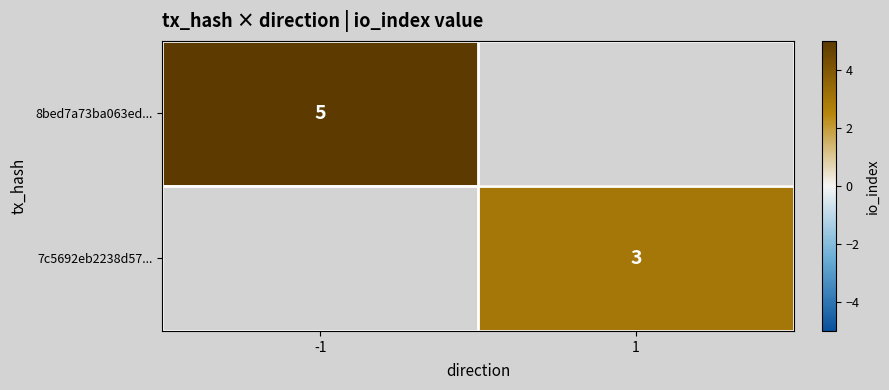

Is the value of 7c5692eb2238d57... at 1 greater than the value of 8bed7a73ba063ed... at -1?

No